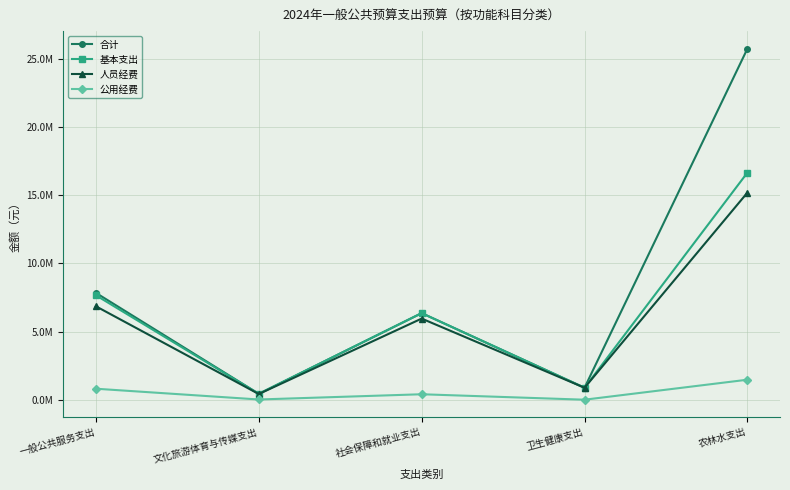

Reading left to right, what are all the values shown in this chart?

合计: 一般公共服务支出=7835723.1	文化旅游体育与传媒支出=431883.8	社会保障和就业支出=6350910.4	卫生健康支出=876407.8	农林水支出=25749851.7
基本支出: 一般公共服务支出=7658523.1	文化旅游体育与传媒支出=431883.8	社会保障和就业支出=6350910.4	卫生健康支出=876407.8	农林水支出=16658551.7
人员经费: 一般公共服务支出=6852736.7	文化旅游体育与传媒支出=416043.6	社会保障和就业支出=5950910.4	卫生健康支出=876407.8	农林水支出=15191655.1
公用经费: 一般公共服务支出=805786.5	文化旅游体育与传媒支出=15840.2	社会保障和就业支出=400000.0	卫生健康支出=0.0	农林水支出=1466896.6